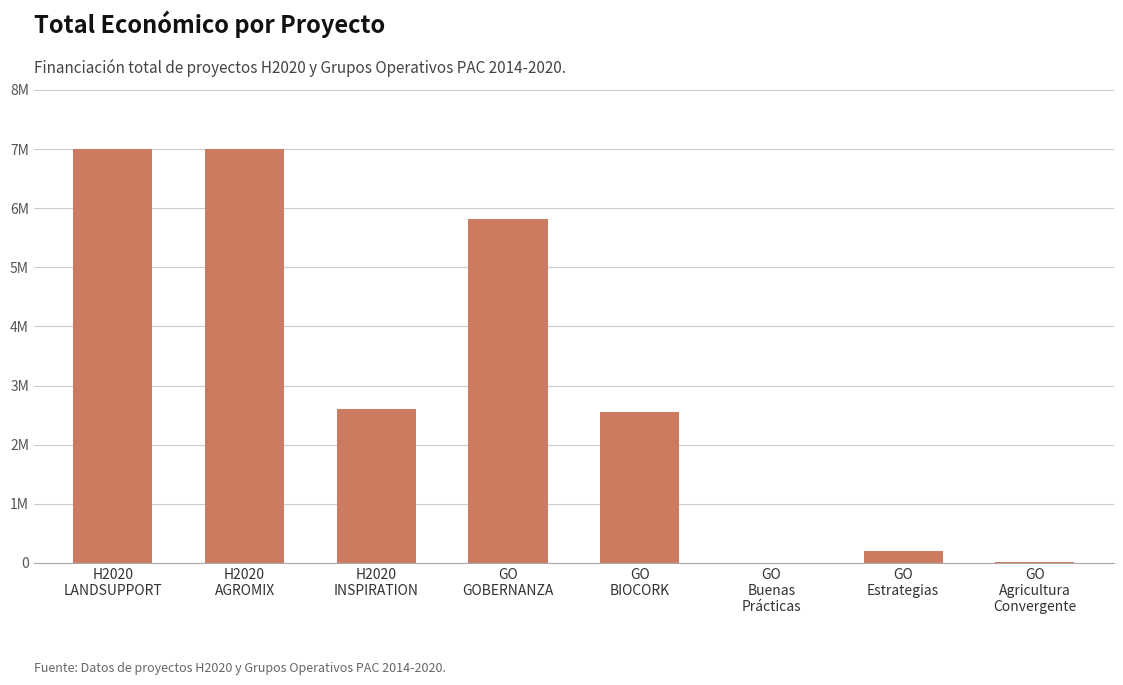

Approximately how many times larger is the value at GO
GOBERNANZA compared to H2020
AGROMIX?

0.8